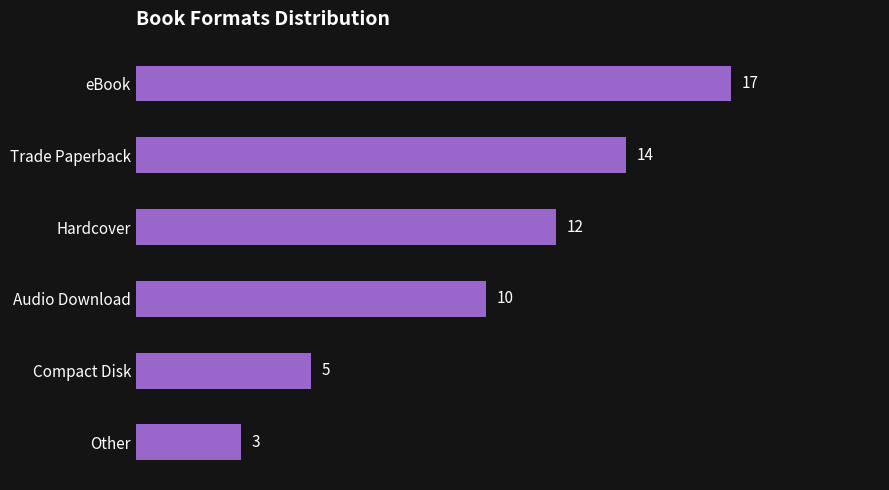

What is the greatest value displayed?

17